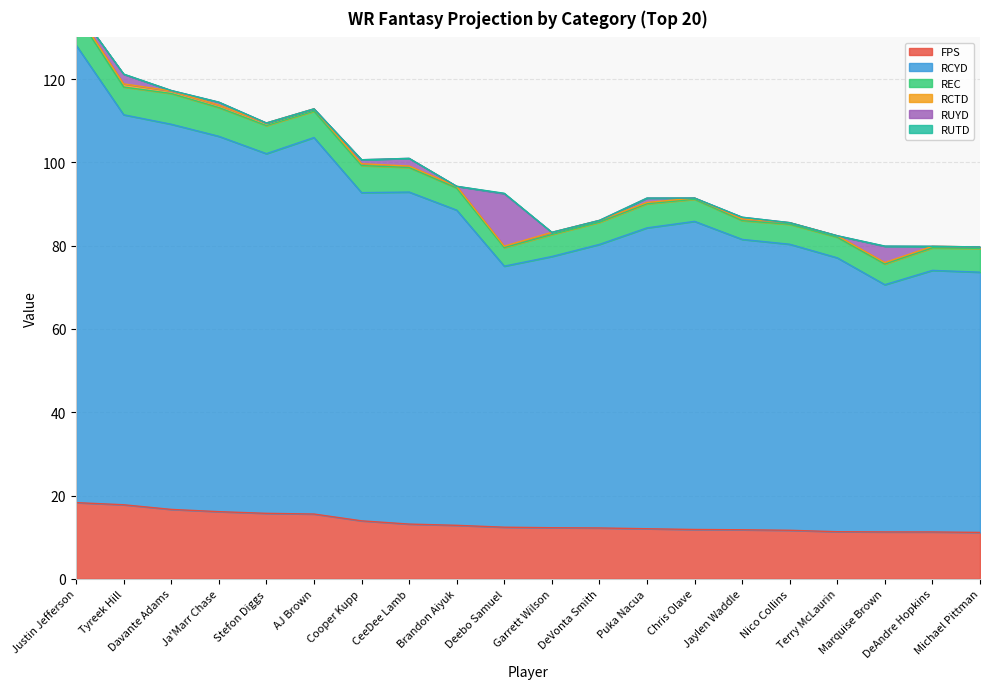

What is the average value of the REC series?

5.8